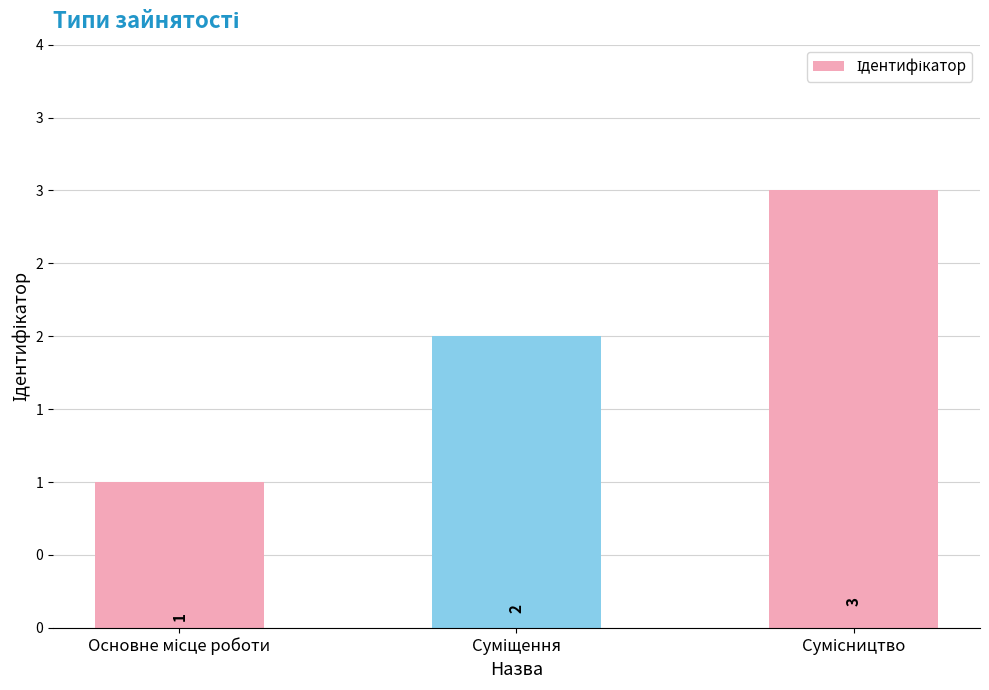

What is the label of the 1st bar from the right?

Сумісництво